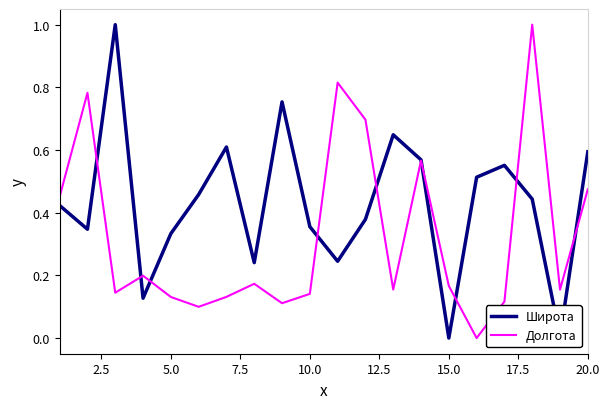

What are all the series names shown in the legend?

Широта, Долгота